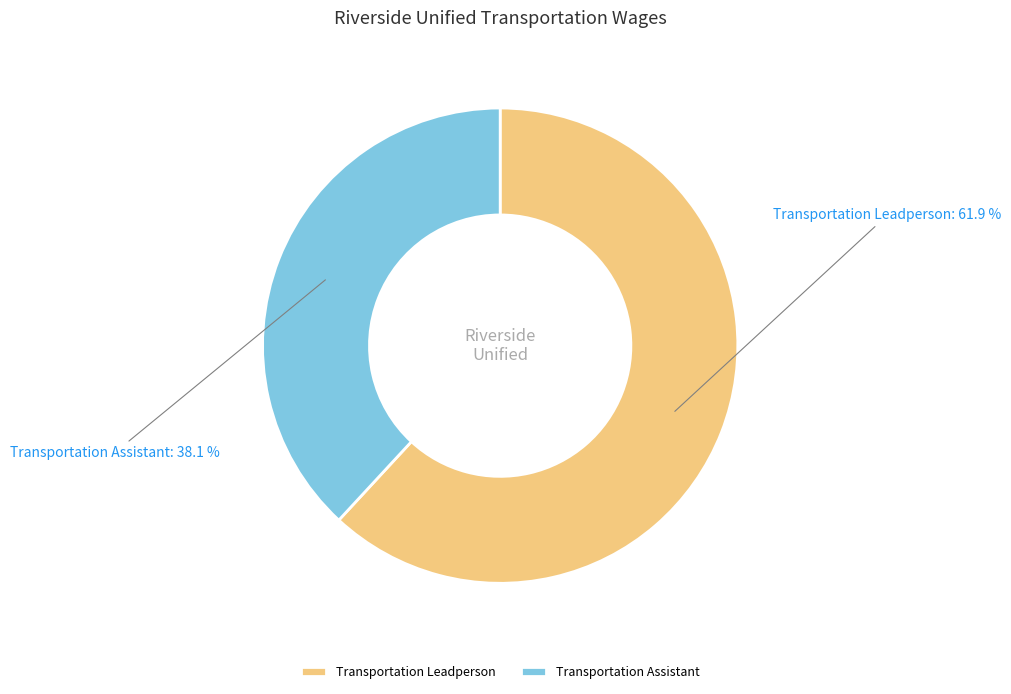

How much of the chart is everything except Transportation Assistant?

61.9%